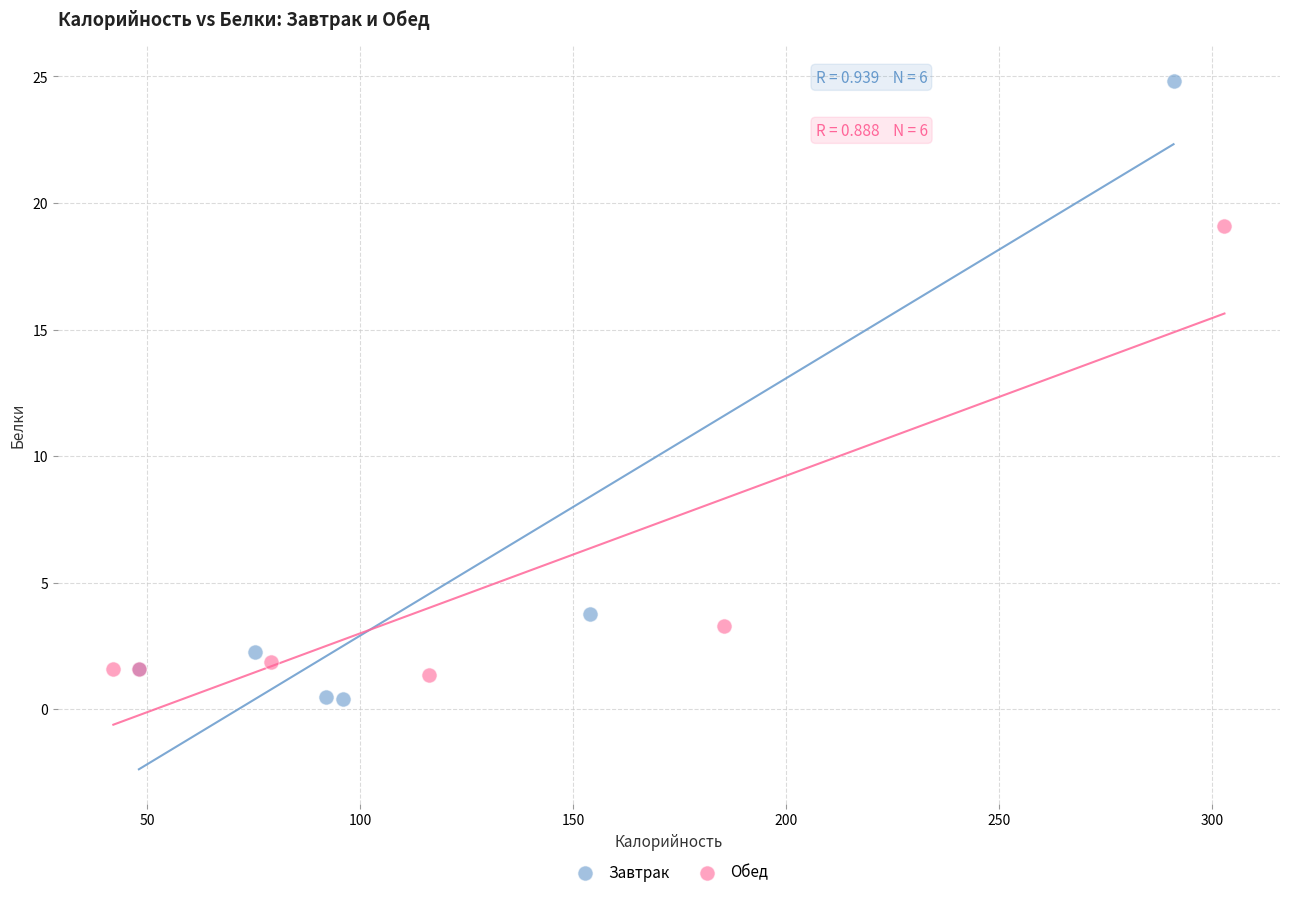

Which series reaches the maximum Y coordinate?

Завтрак